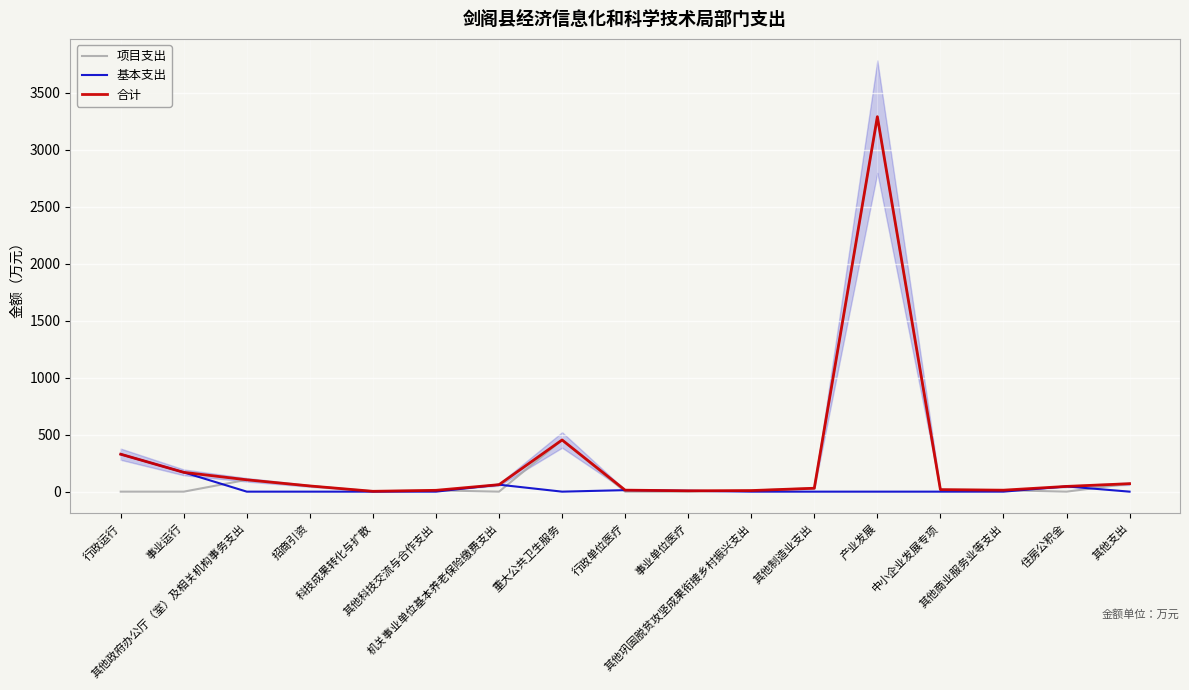

What is the difference between the second highest and second lowest values in the 项目支出 series?

453.6